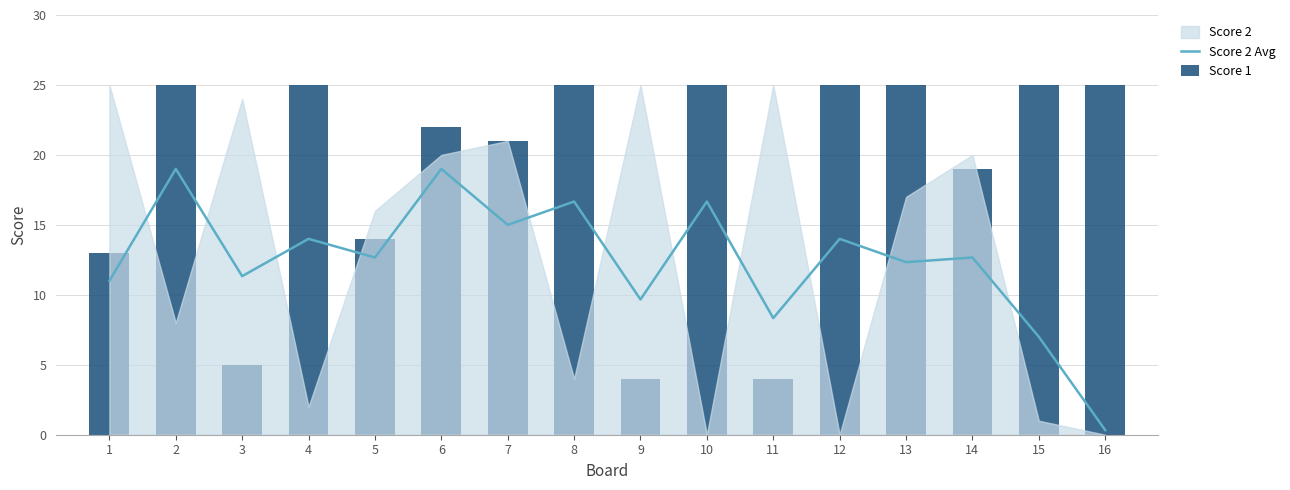

The Score 2 Avg series shows 12.7 at 5. True or false?

True